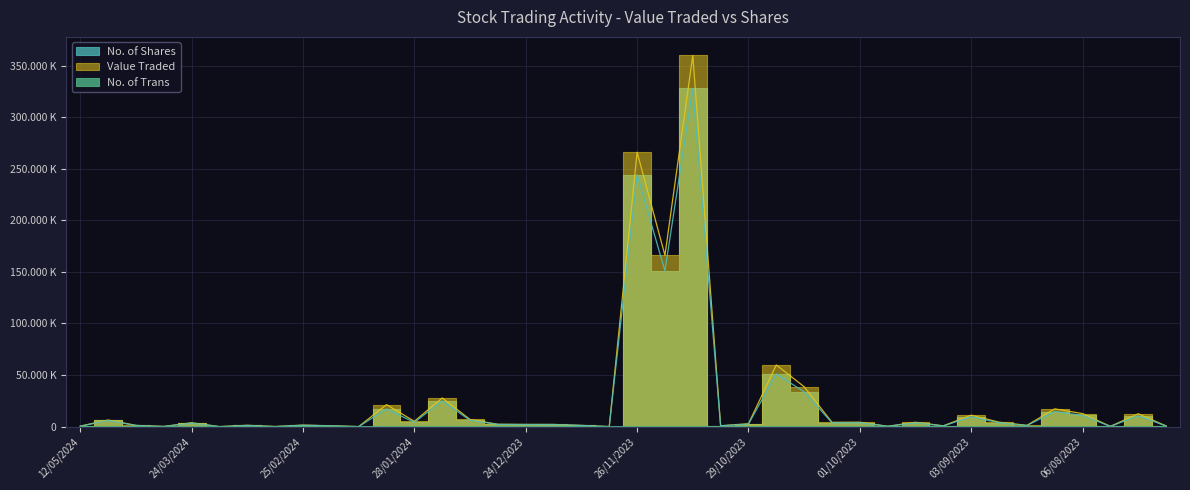

What is the sum of the No. of Shares values at 25/06/2023 and 29/10/2023?

3045